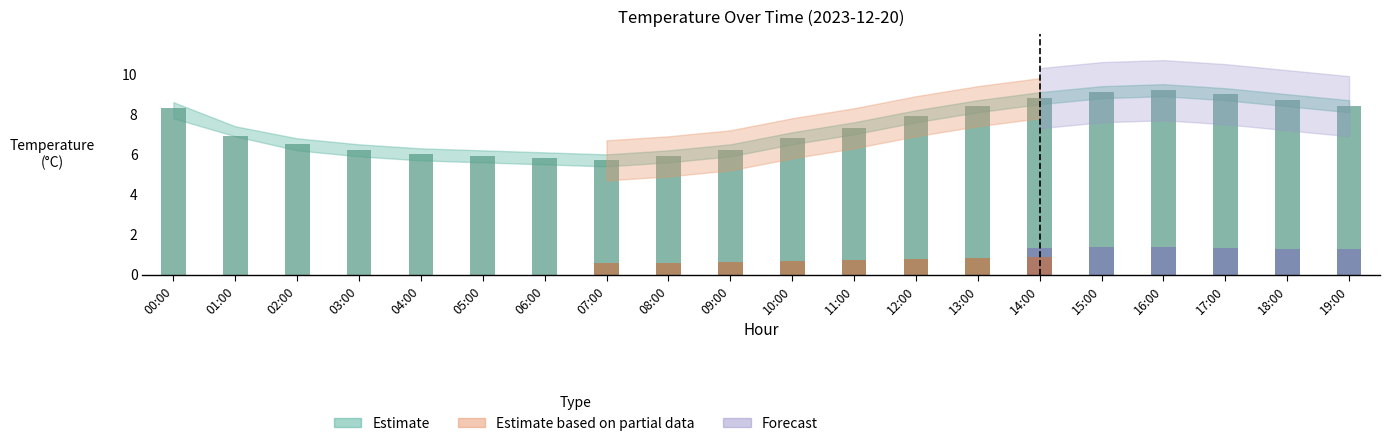

What is the change in value from 00:00 to 13:00?

+0.1